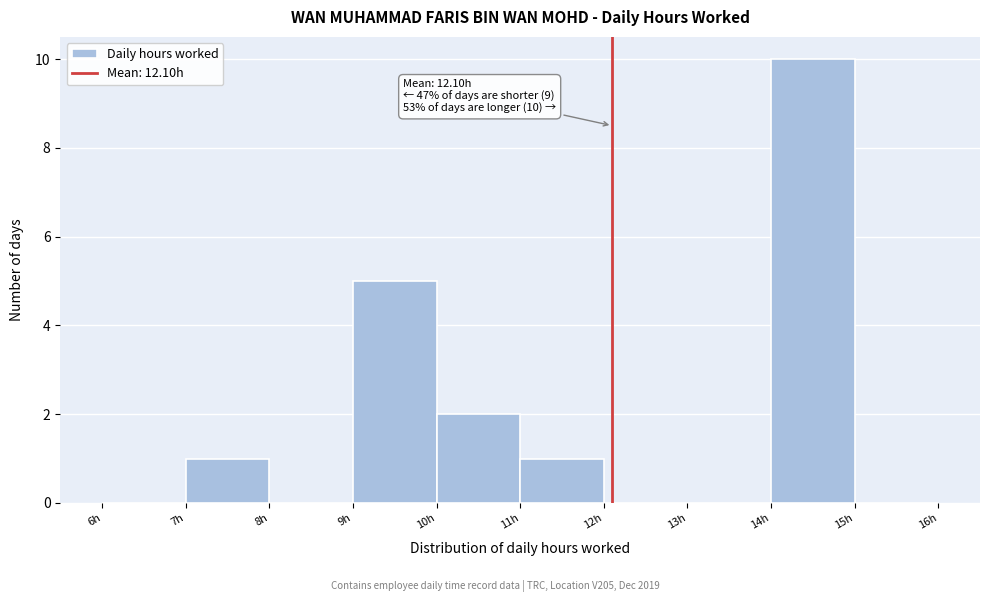

Over which range of the x-axis is the bar tallest?

14 to 15